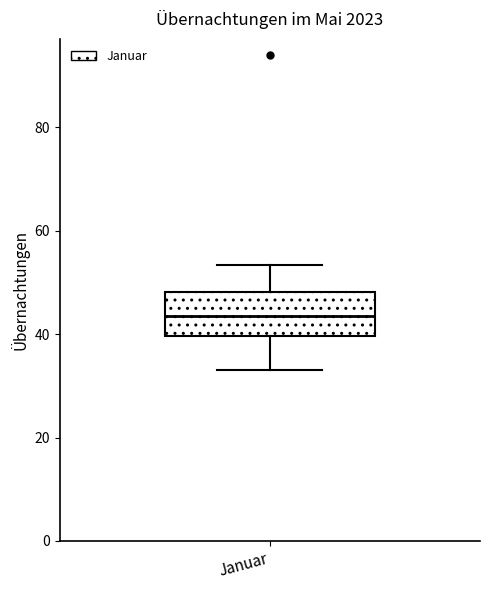

Read this box plot against the y-axis: the position of the median line, the range covered by the box, and the ends of both whiskers. The values are not printed on the chart, so give them approximately, as read against the axis.

median 44, box 40 to 48, whiskers 34 to 54